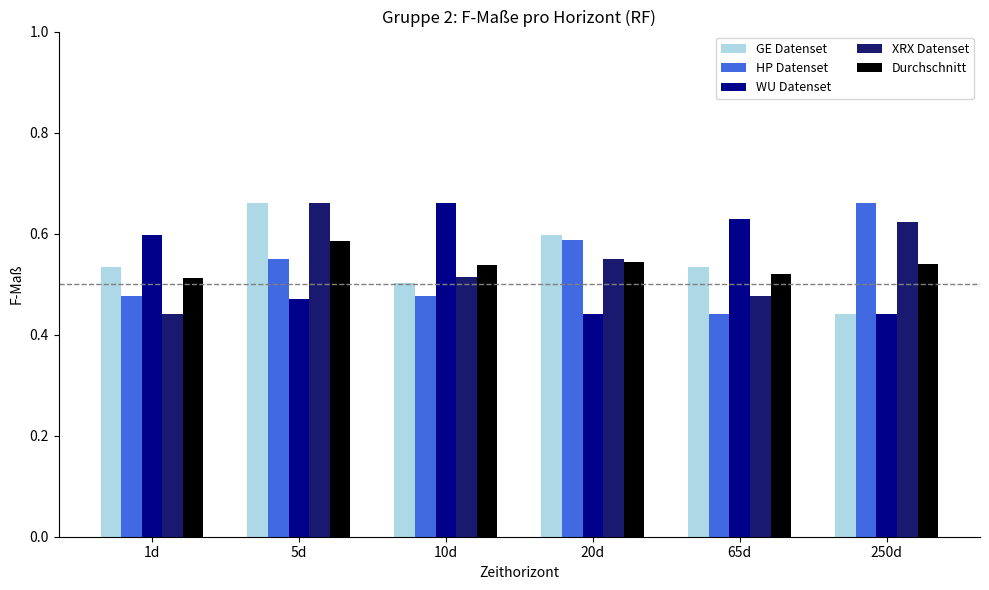

What is the difference between the second highest and minimum values in the WU Datenset series?

0.2